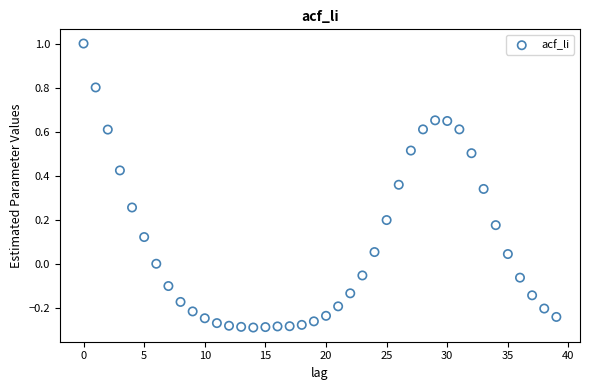

What is the range of Y values (max minus min)?

1.3